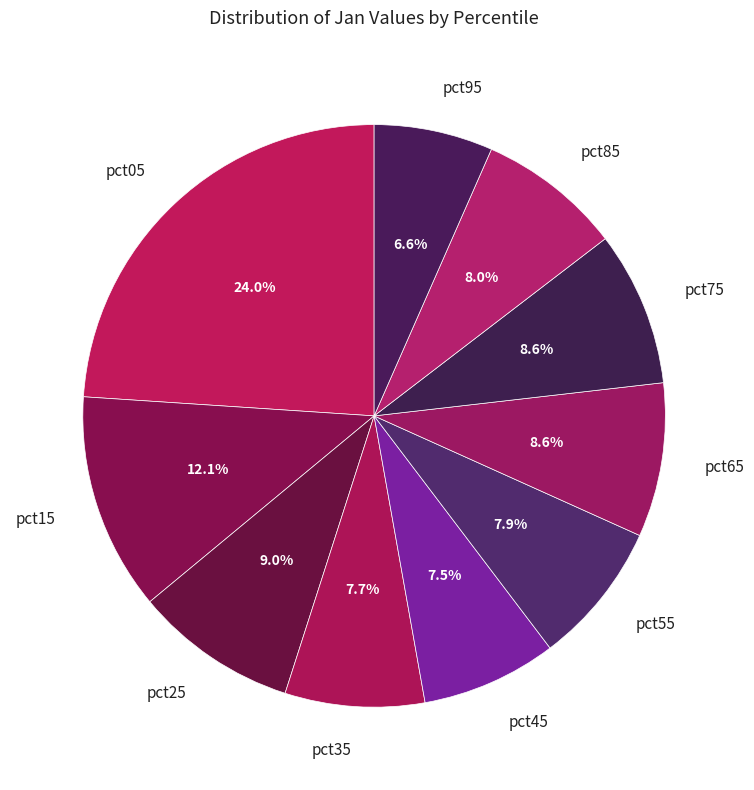

Do pct05 and pct55 together represent more than half of the pie?

No